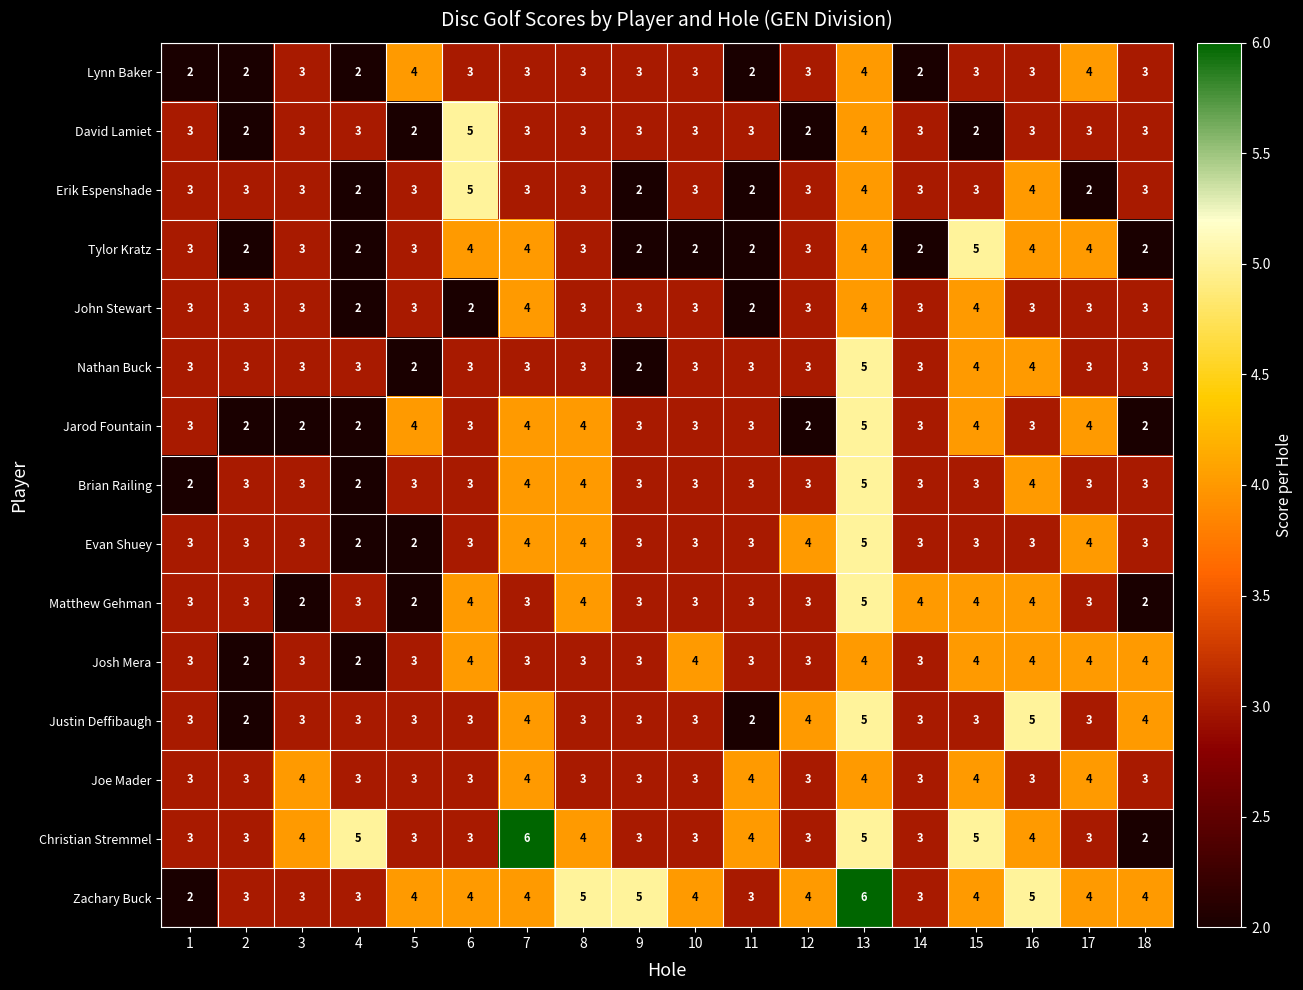

What is the sum of the Erik Espenshade values at 6 and 4?

7